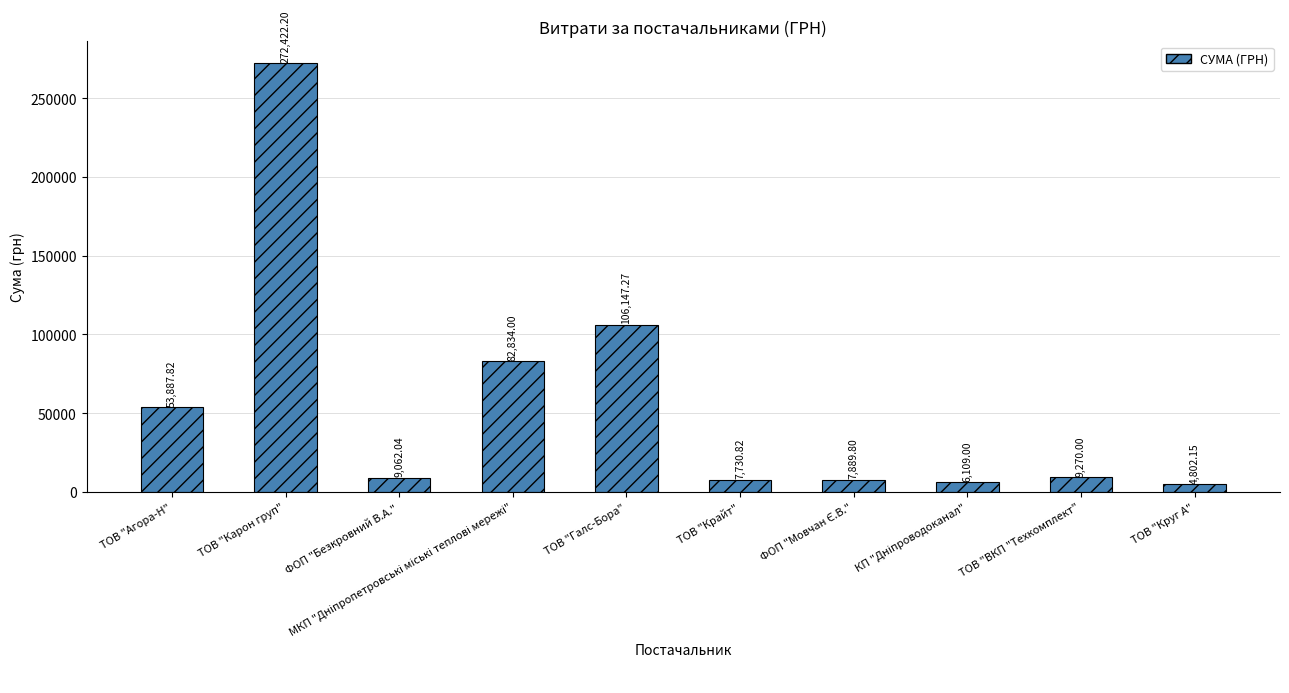

Does the chart contain stacked bars?

No